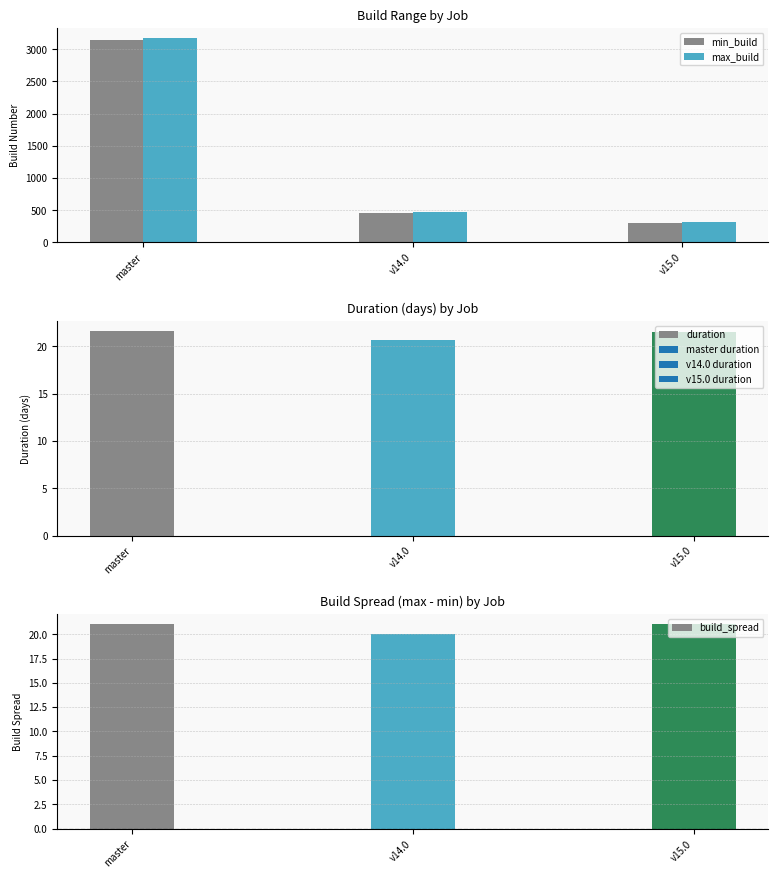

What is the sum of all duration values?

63.9